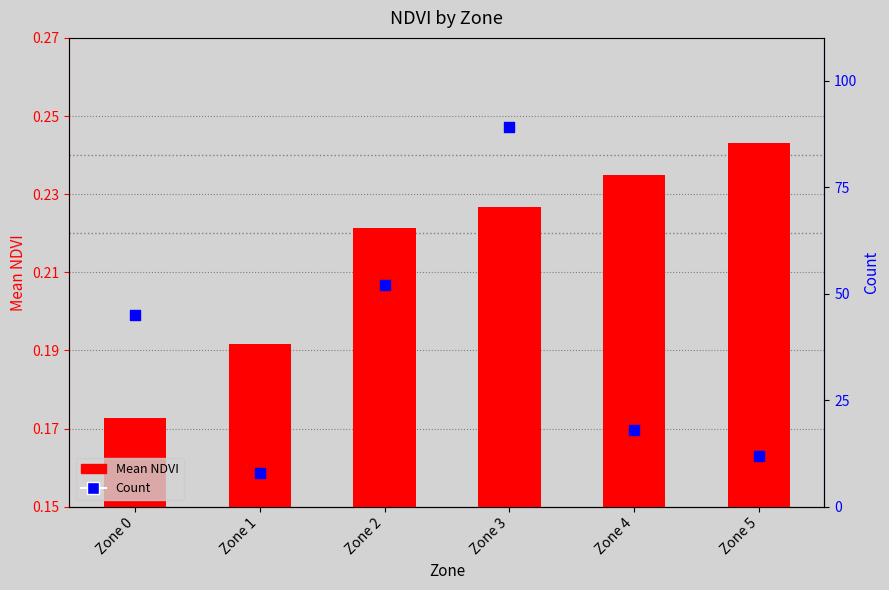

What is the total value across all series at Zone 0?

45.2